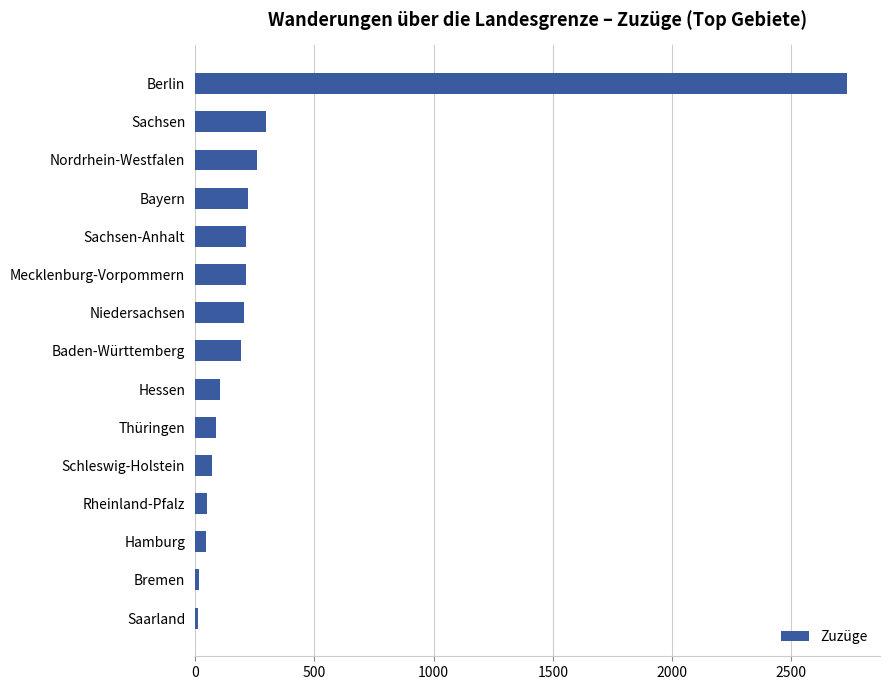

At which label is the value closest to 1374?

Sachsen